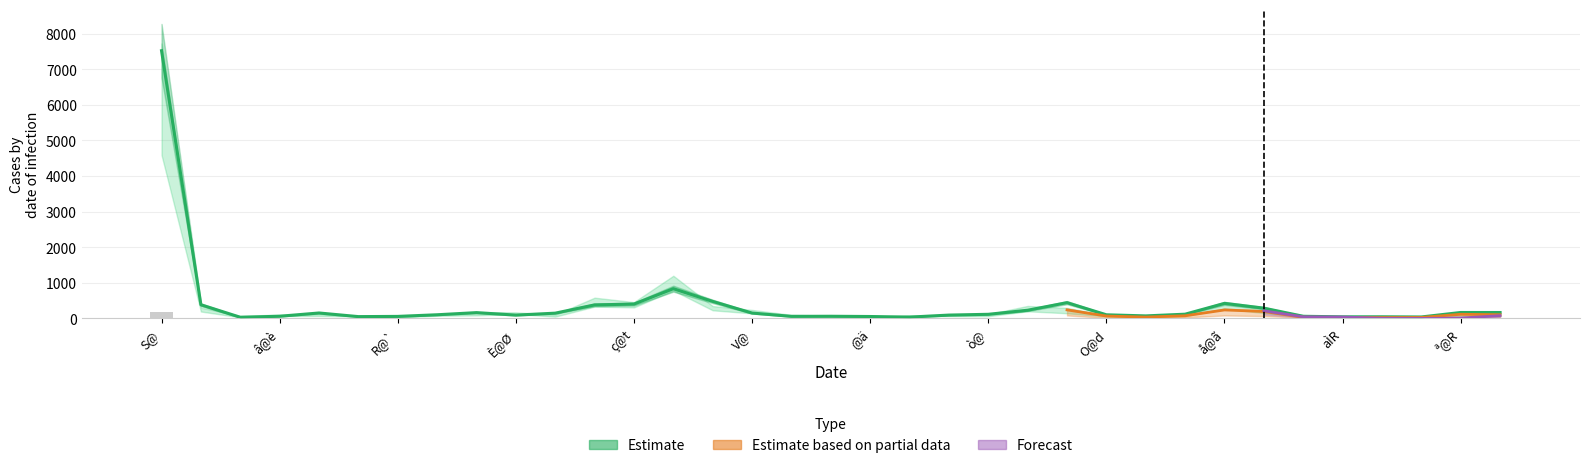

What is the label of the 20th bar from the left?

19